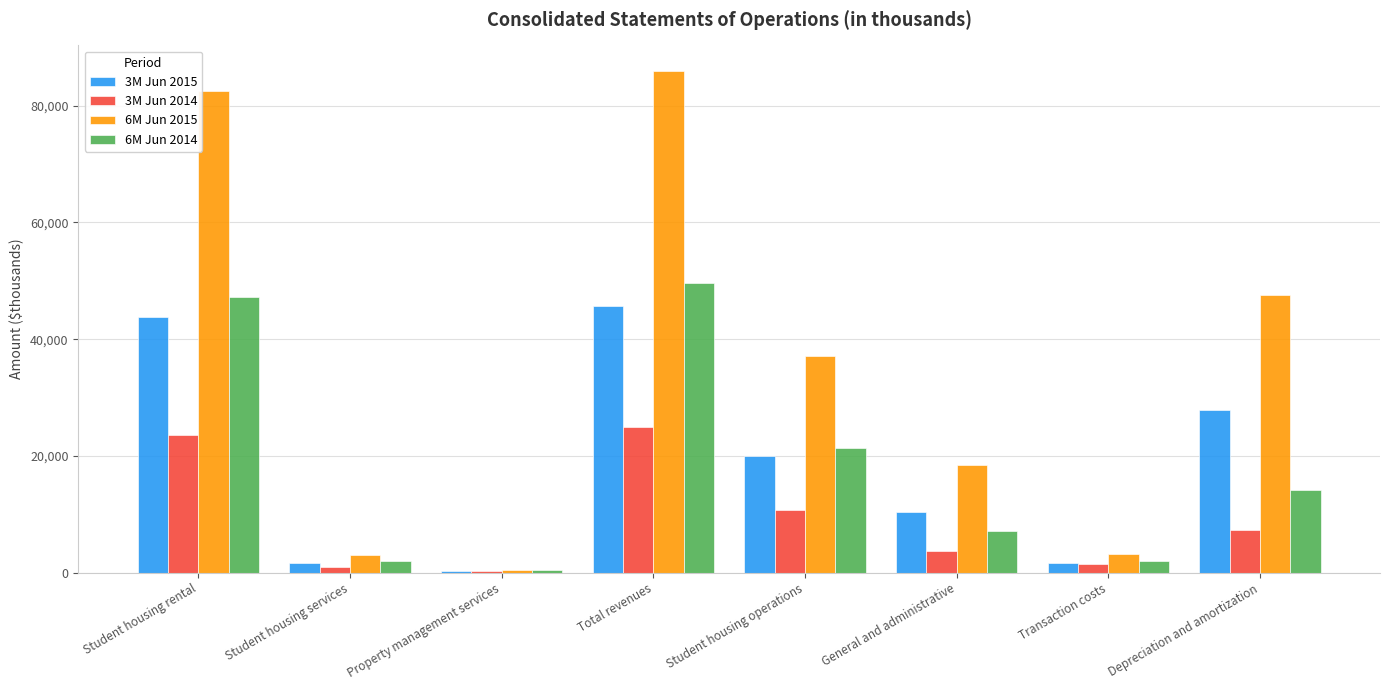

Is the value of 3M Jun 2015 at General and administrative greater than the value of 3M Jun 2014 at Student housing services?

Yes